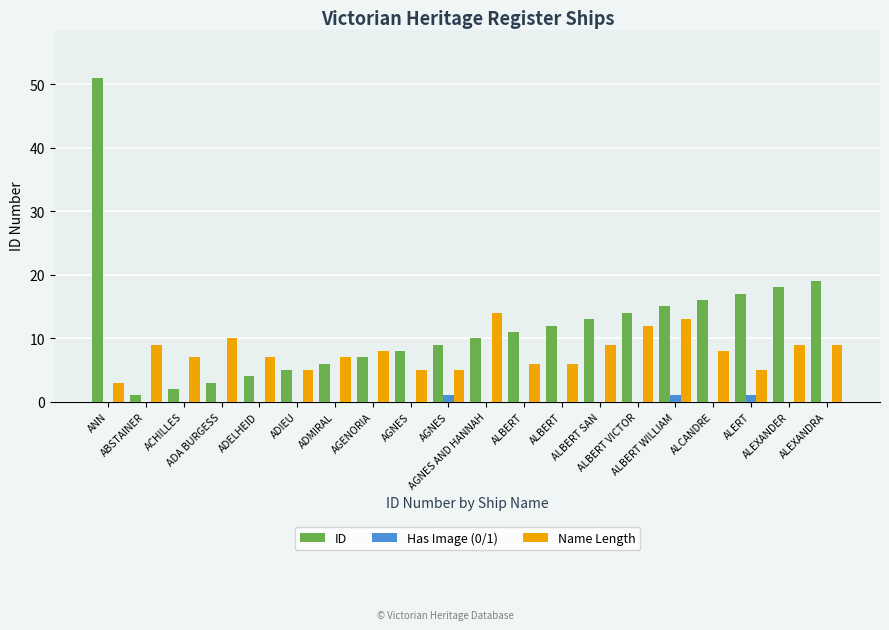

How many groups of bars are there?

20